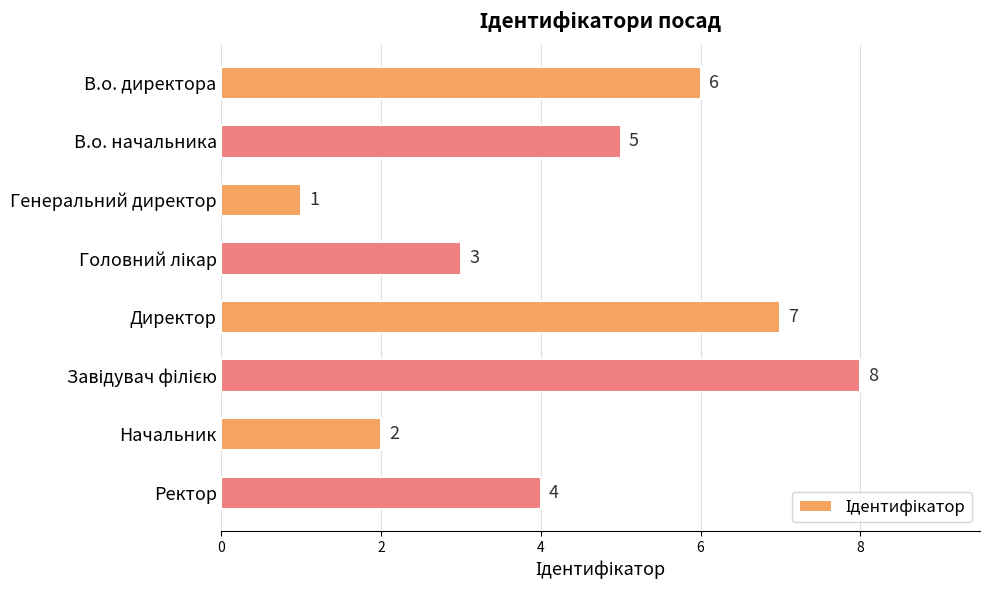

How many data points are less than 5?

4